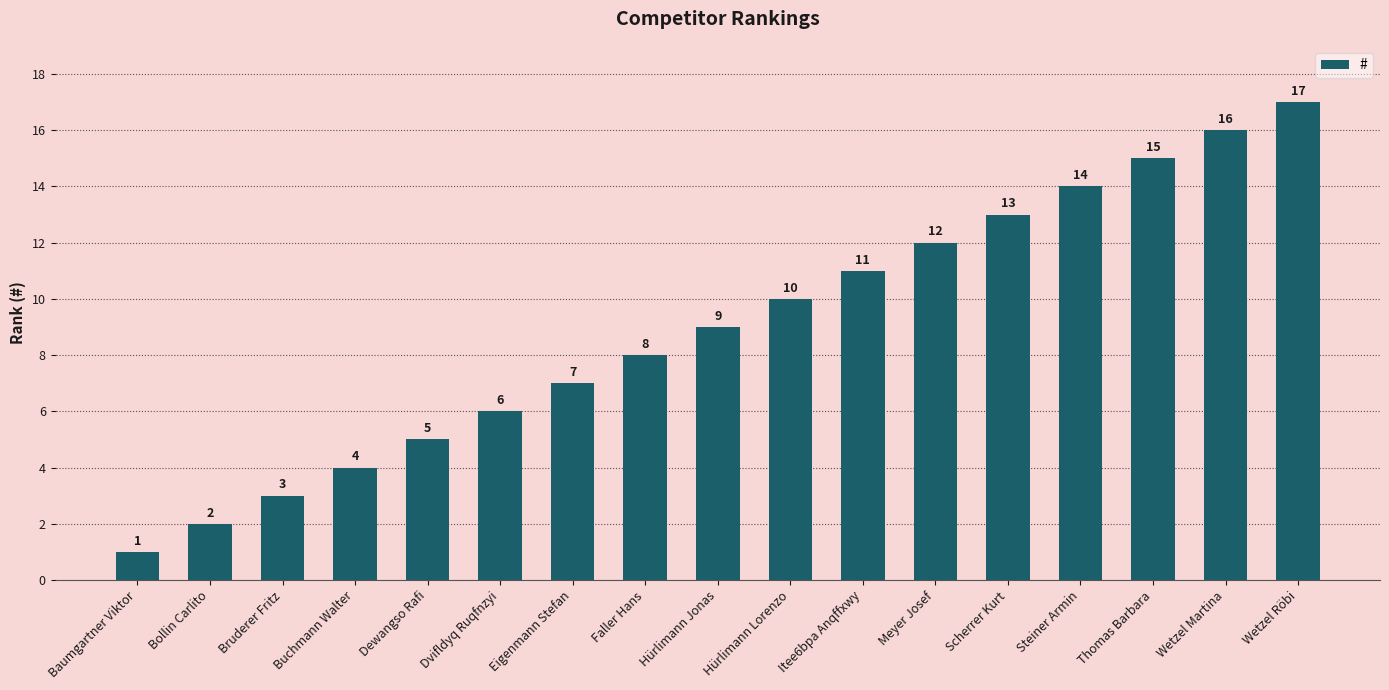

Reading left to right, extract all data points from this chart.

Baumgartner Viktor=1	Bollin Carlito=2	Bruderer Fritz=3	Buchmann Walter=4	Dewangso Rafi=5	Dvifldyq Ruqfnzyi=6	Eigenmann Stefan=7	Faller Hans=8	Hürlimann Jonas=9	Hürlimann Lorenzo=10	Itee6bpa Anqffxwy=11	Meyer Josef=12	Scherrer Kurt=13	Steiner Armin=14	Thomas Barbara=15	Wetzel Martina=16	Wetzel Röbi=17